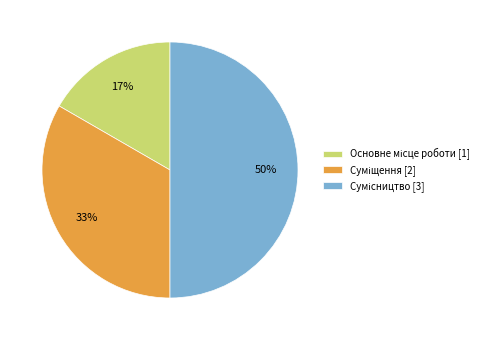

To the nearest percent, what is the average slice percentage?

33%